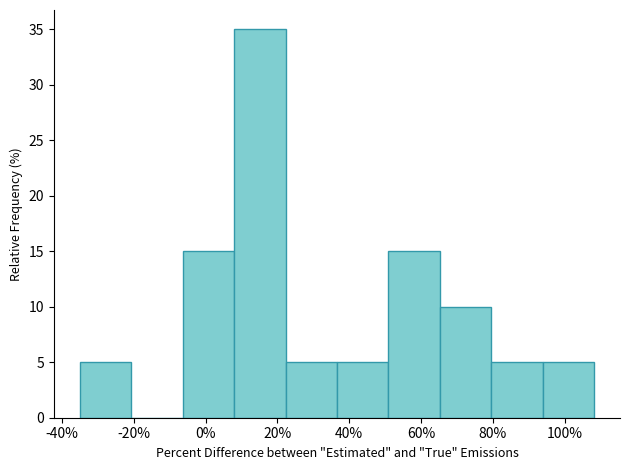

How tall is the bar that spans -36 to -20 on the x-axis? Neither the bar edges nor the heights are printed on the chart, so give them approximately, as read against the axes.

5